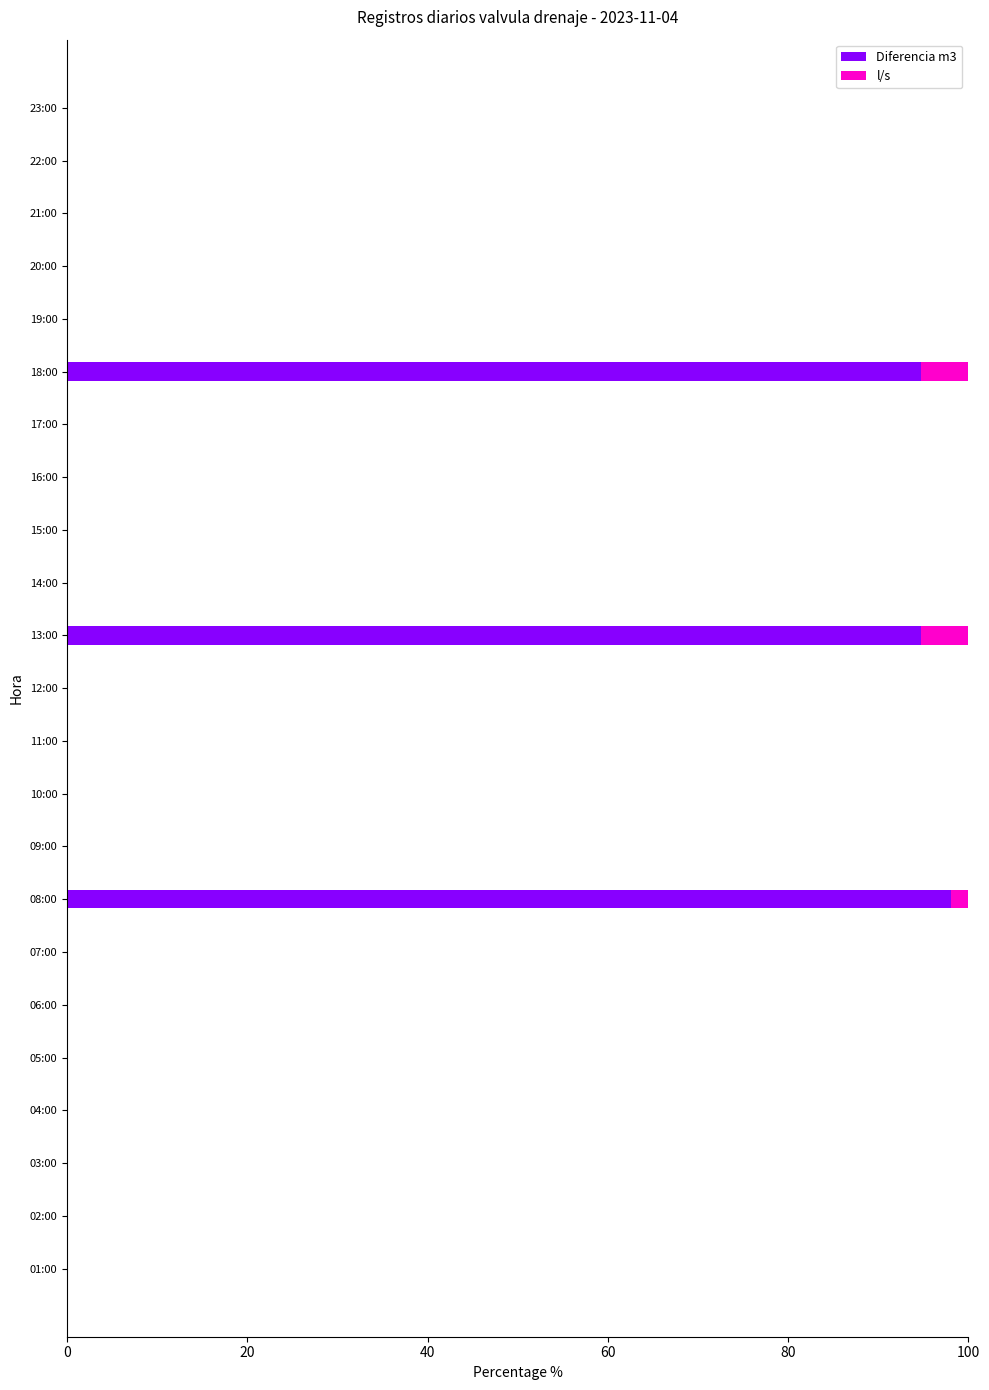

At which label does Diferencia m3 reach its peak?

08:00